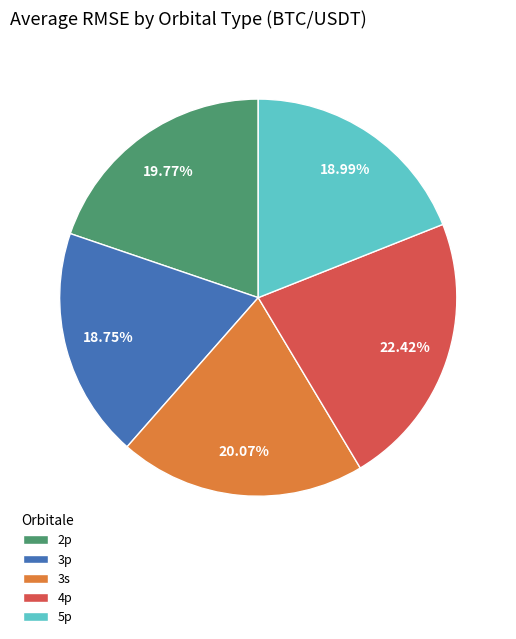

How many segments does this pie chart have?

5